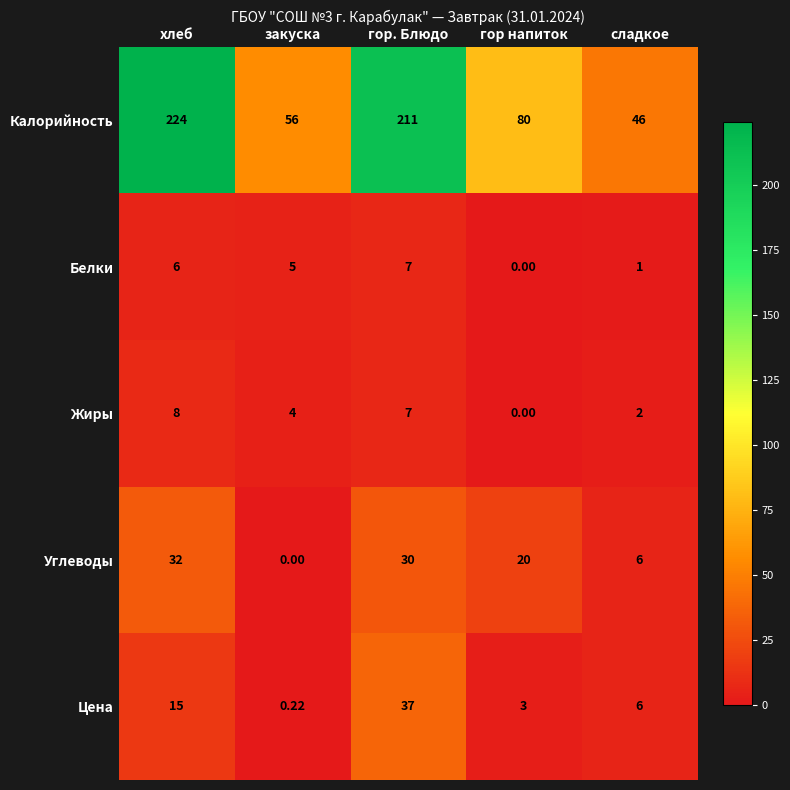

At which label does Белки reach its minimum?

гор напиток